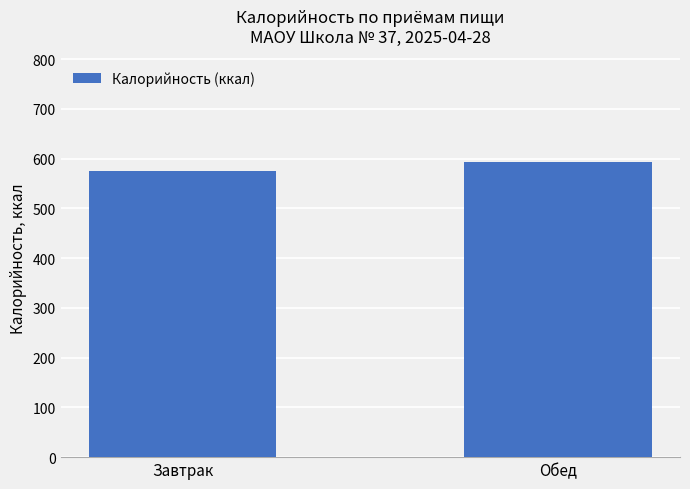

What is the change in value from Завтрак to Обед?

+19.1